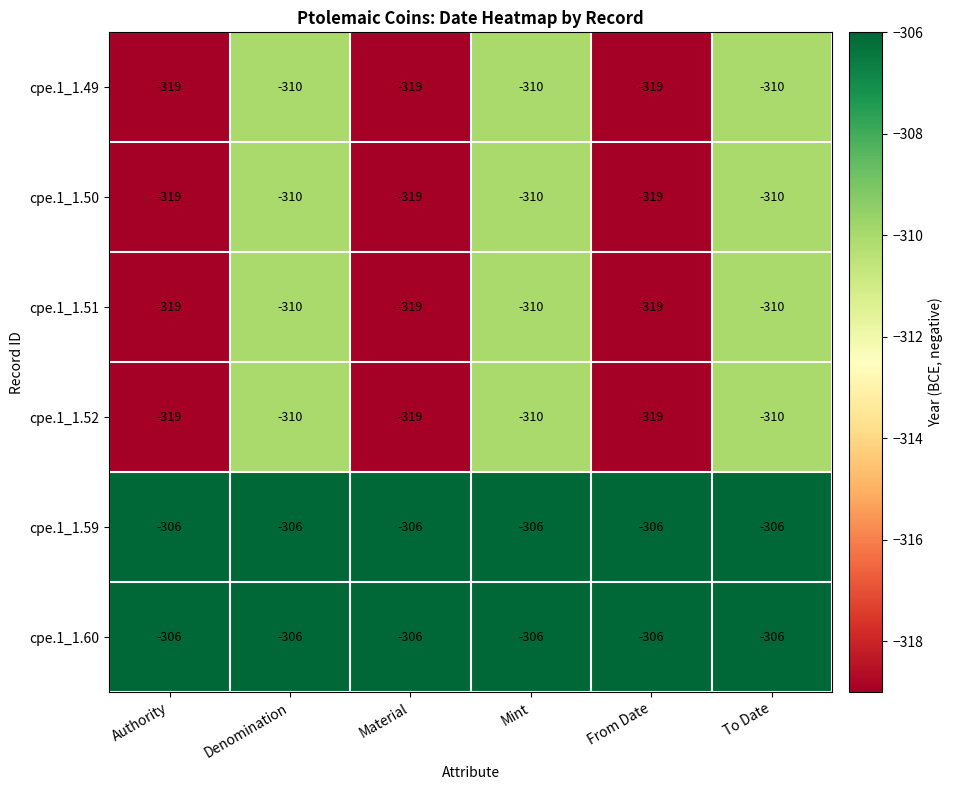

What is the total value across all series at Authority?

-1888